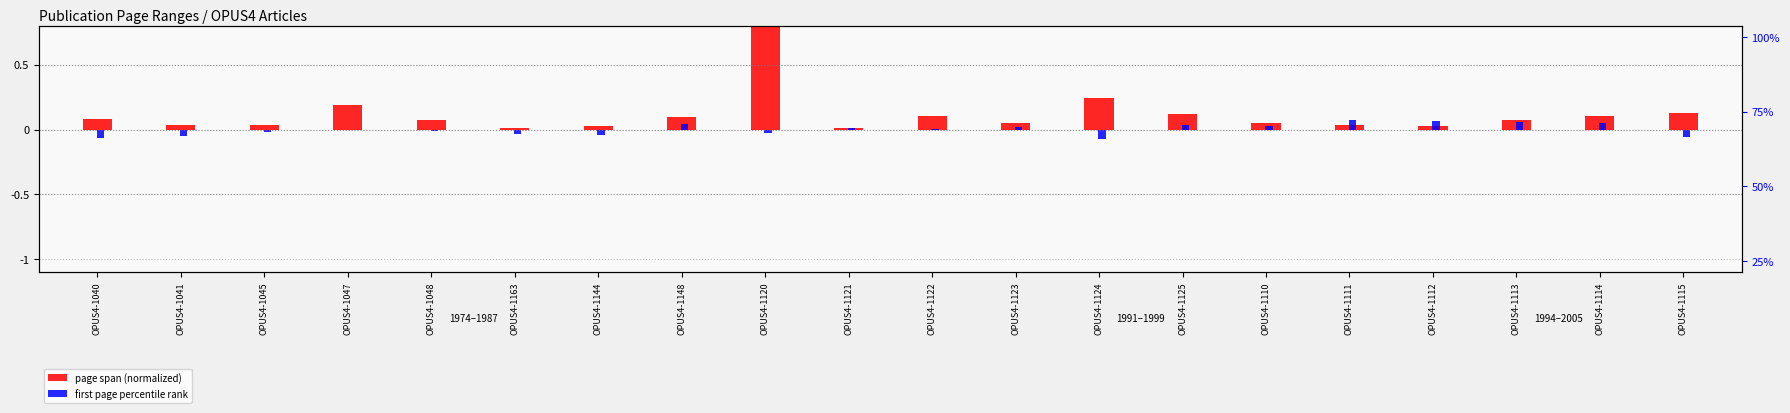

What is the lowest value of the first page percentile rank series?

-0.1